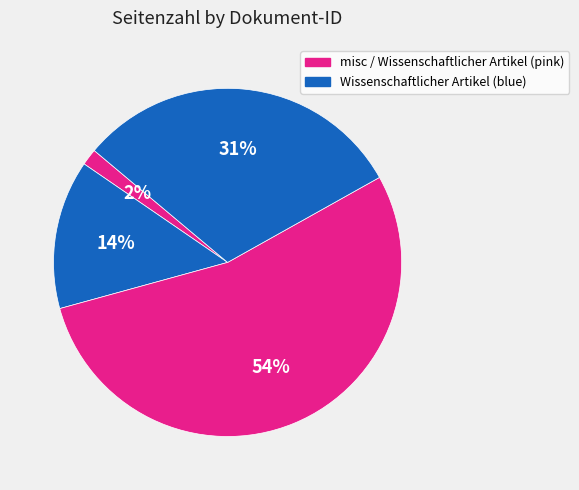

How many segments does this pie chart have?

4